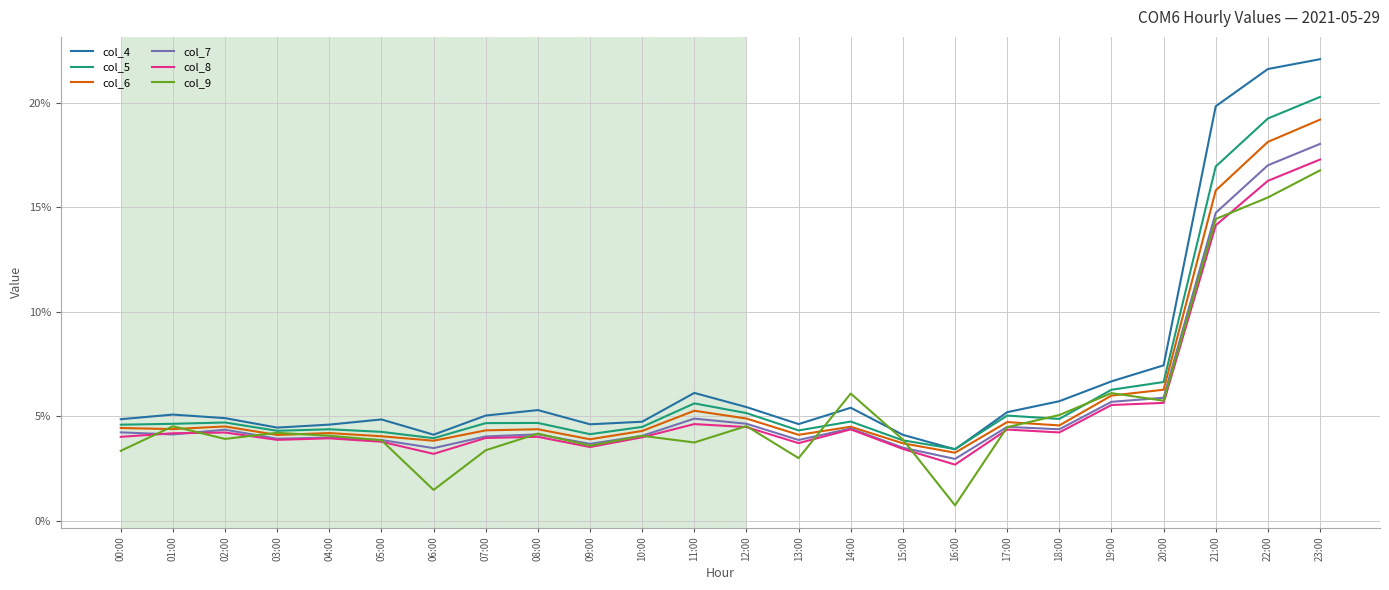

Which series has the largest total across all categories?

col_4